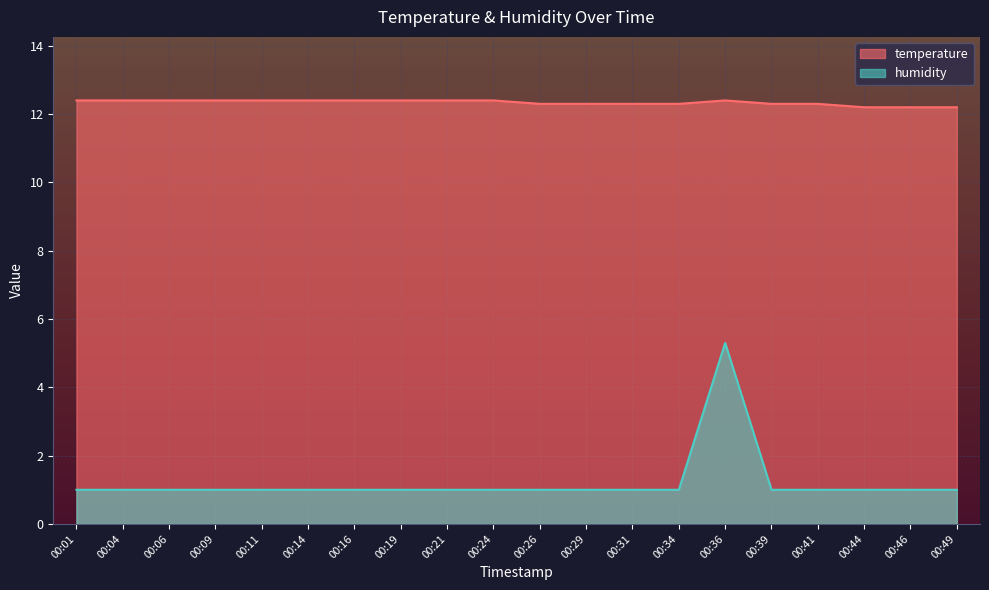

How many humidity values are between 1 and 2?

19